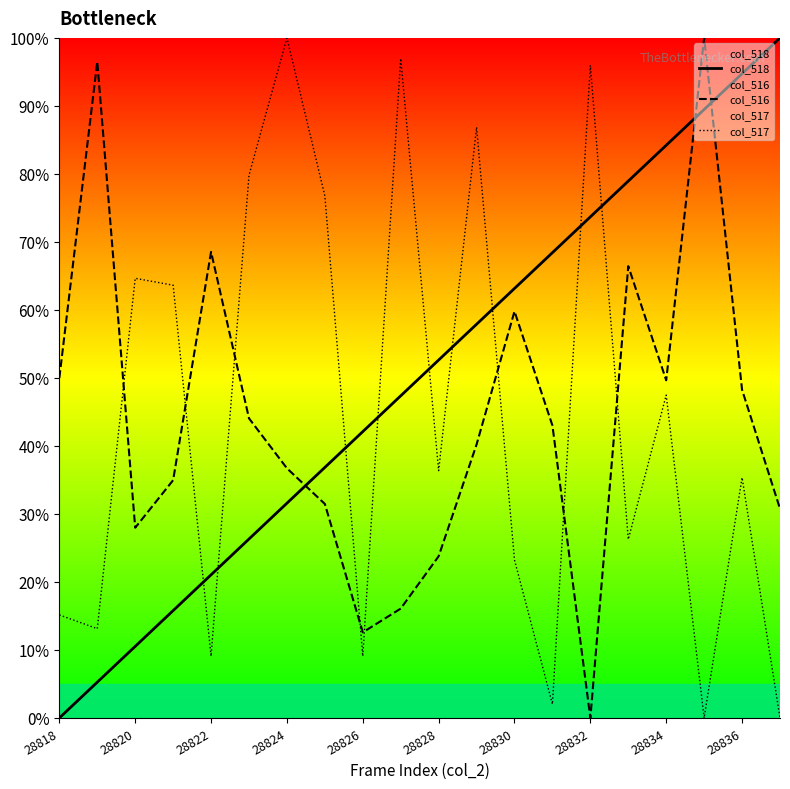

What is the difference between the maximum and minimum values in the col_518 series?

100.0